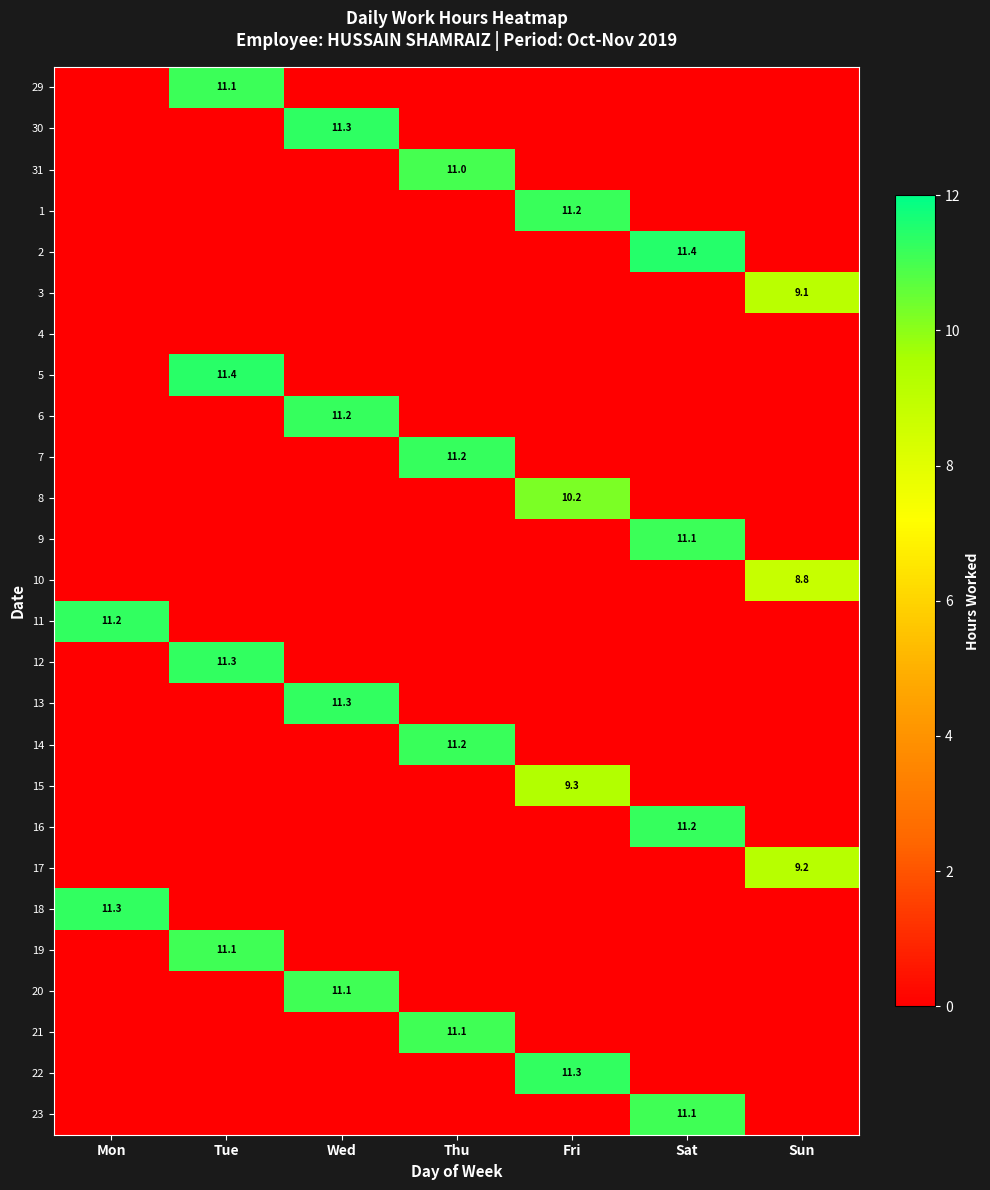

Is it true that 1 equals 5.5 at Fri?

False